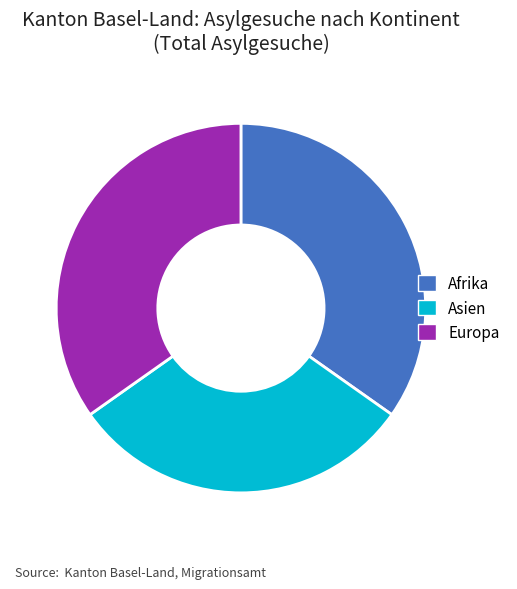

Does Afrika represent more than half of the total?

No